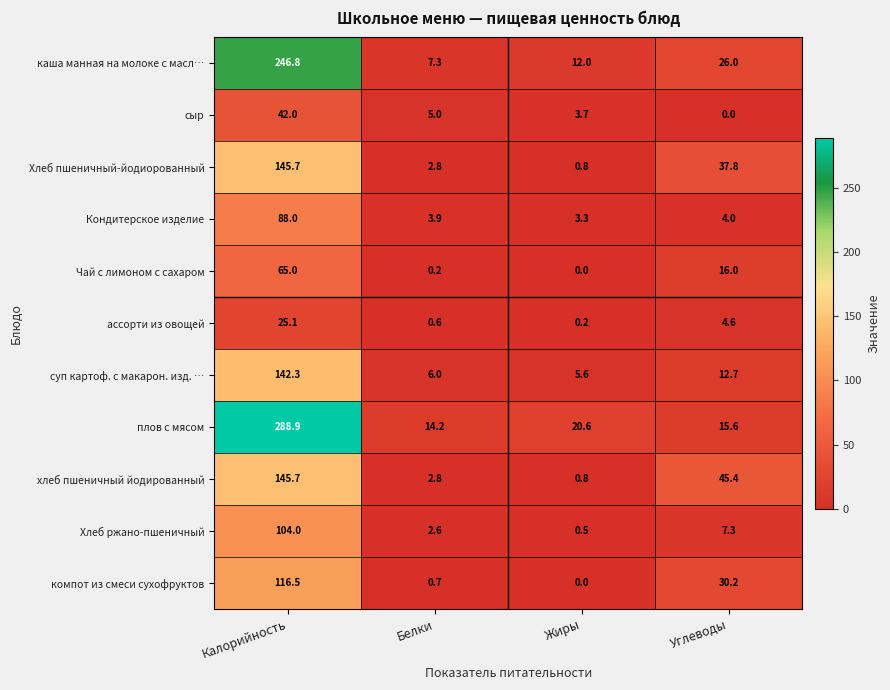

What is the maximum value for хлеб пшеничный йодированный?

145.7